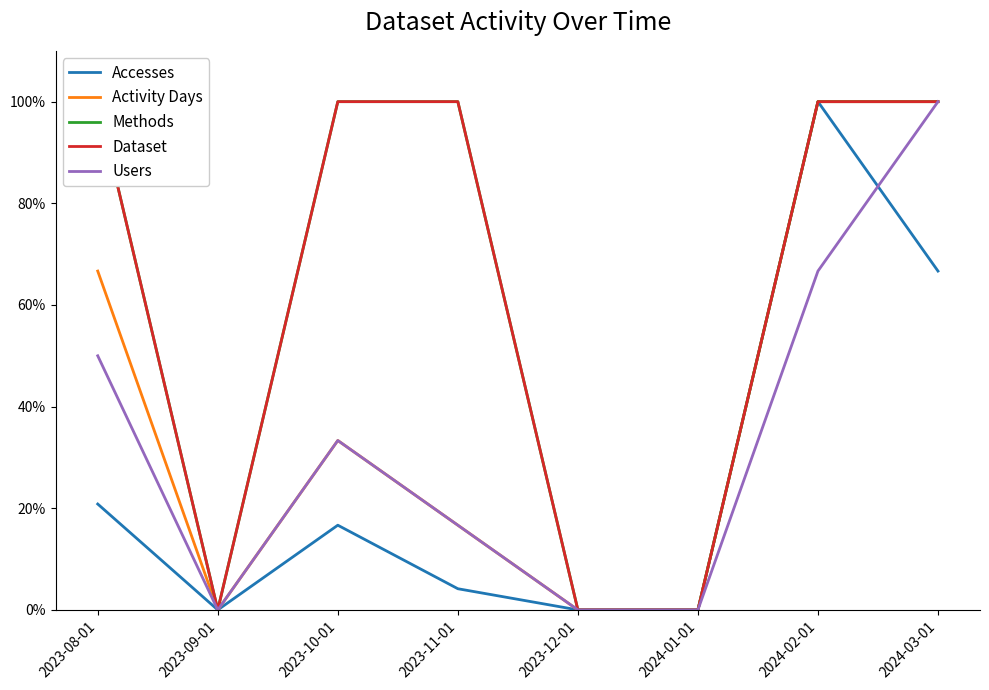

What is the spread (max minus min) of values at 2024-02-01?

0.3